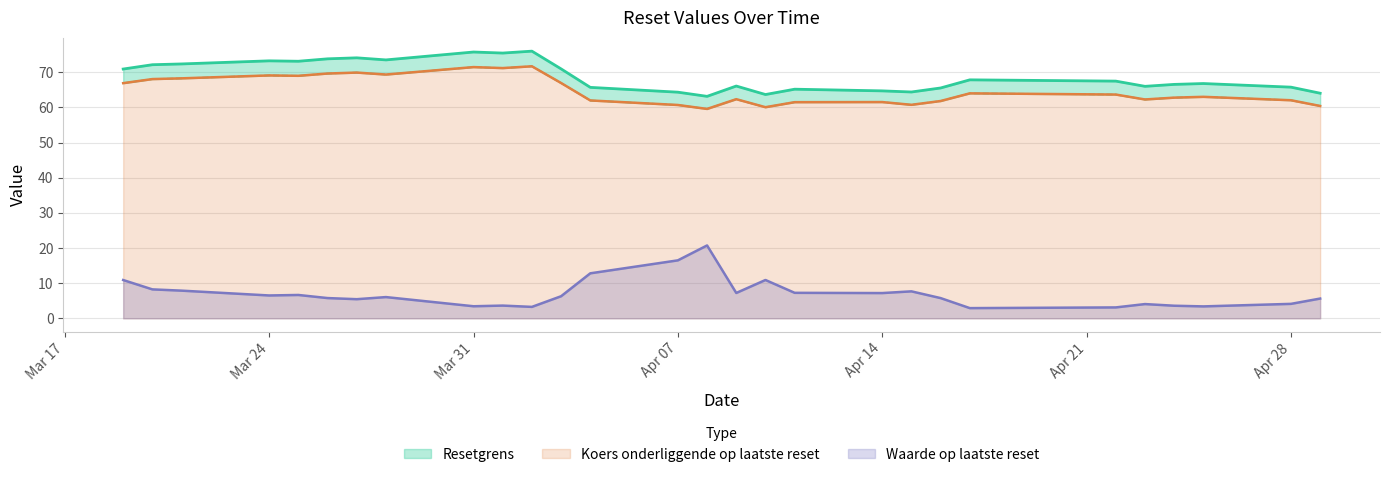

What is the greatest value displayed?

76.0